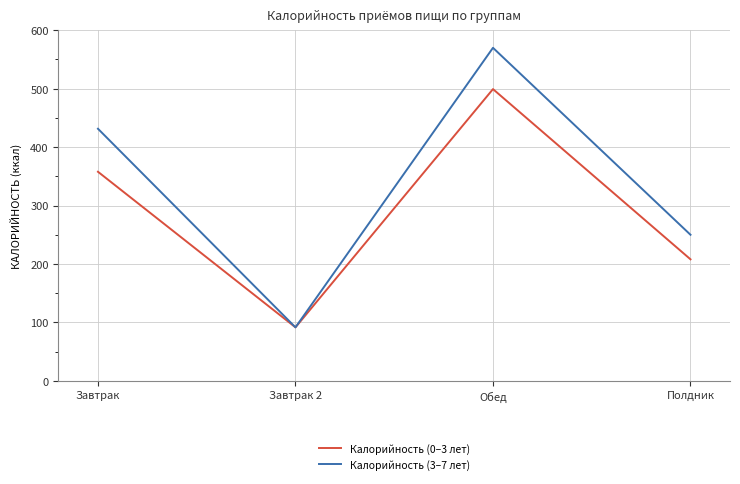

At which category is the sum across all series the highest?

Обед